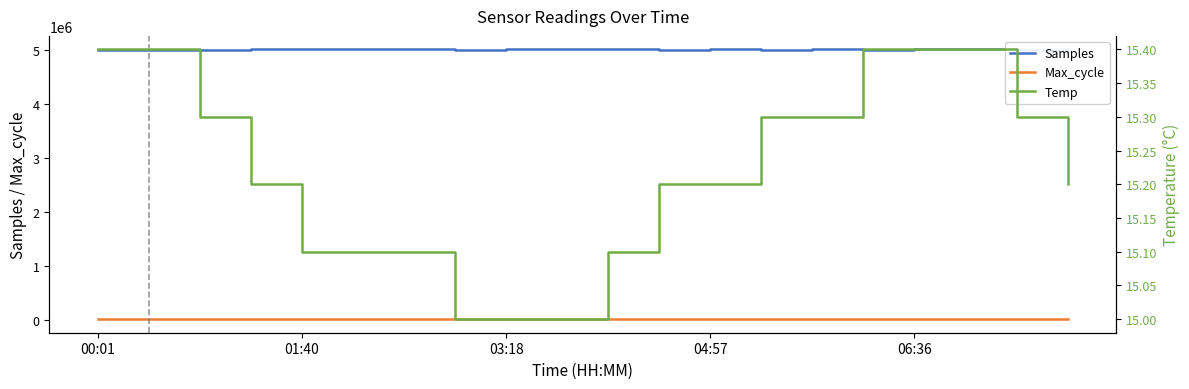

Reading left to right, what are all the values shown in this chart?

Samples: 5008930.0	5010400.0	5009972.0	5011476.0	5013104.0	5012500.0	5011800.0	5010900.0	5012200.0	5013000.0	5011500.0	5010700.0	5012300.0	5011100.0	5013400.0	5010500.0	5012800.0	5011300.0	5010600.0	5012100.0
Max_cycle: 20073.0	20073.0	20042.0	20085.0	20133.0	20080.0	20060.0	20095.0	20070.0	20110.0	20055.0	20088.0	20065.0	20078.0	20092.0	20048.0	20102.0	20075.0	20058.0	20084.0
Temp: 15.4	15.4	15.3	15.2	15.1	15.1	15.1	15.0	15.0	15.0	15.1	15.2	15.2	15.3	15.3	15.4	15.4	15.4	15.3	15.2